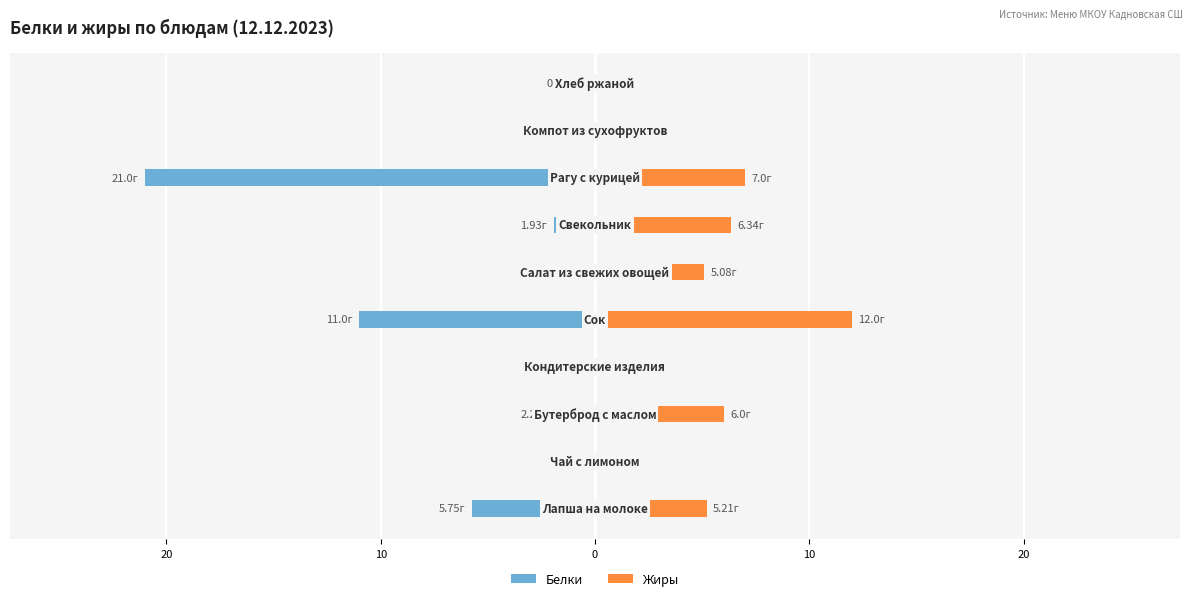

True or false: Жиры has a value of -4.5 at 8.

False